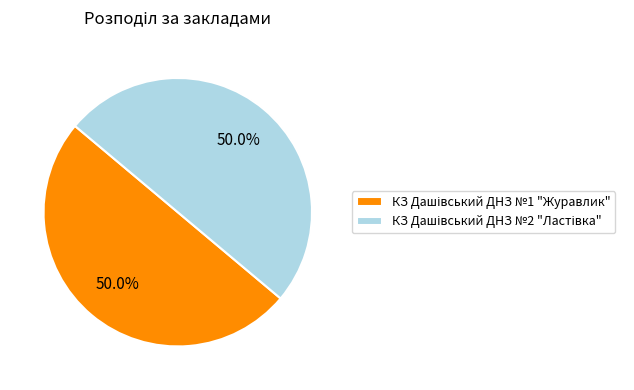

What percentage is NOT represented by КЗ Дашівський ДНЗ №1 "Журавлик"?

50.0%